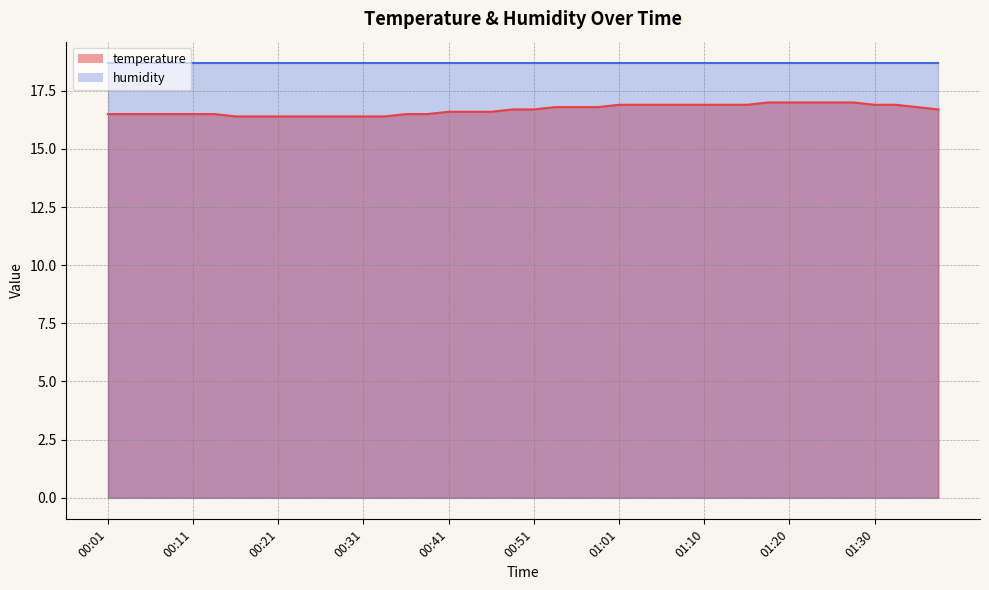

Approximately how many times larger is the value at 01:08 compared to 00:21?

1.0